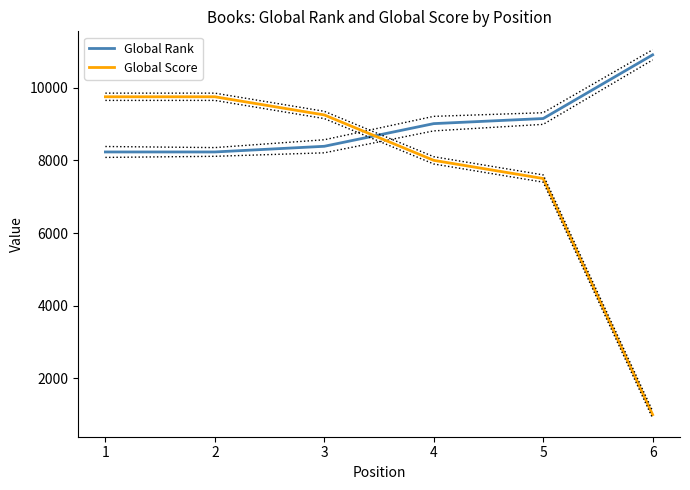

Read the Global Score value at 2, to the nearest 100.

9800